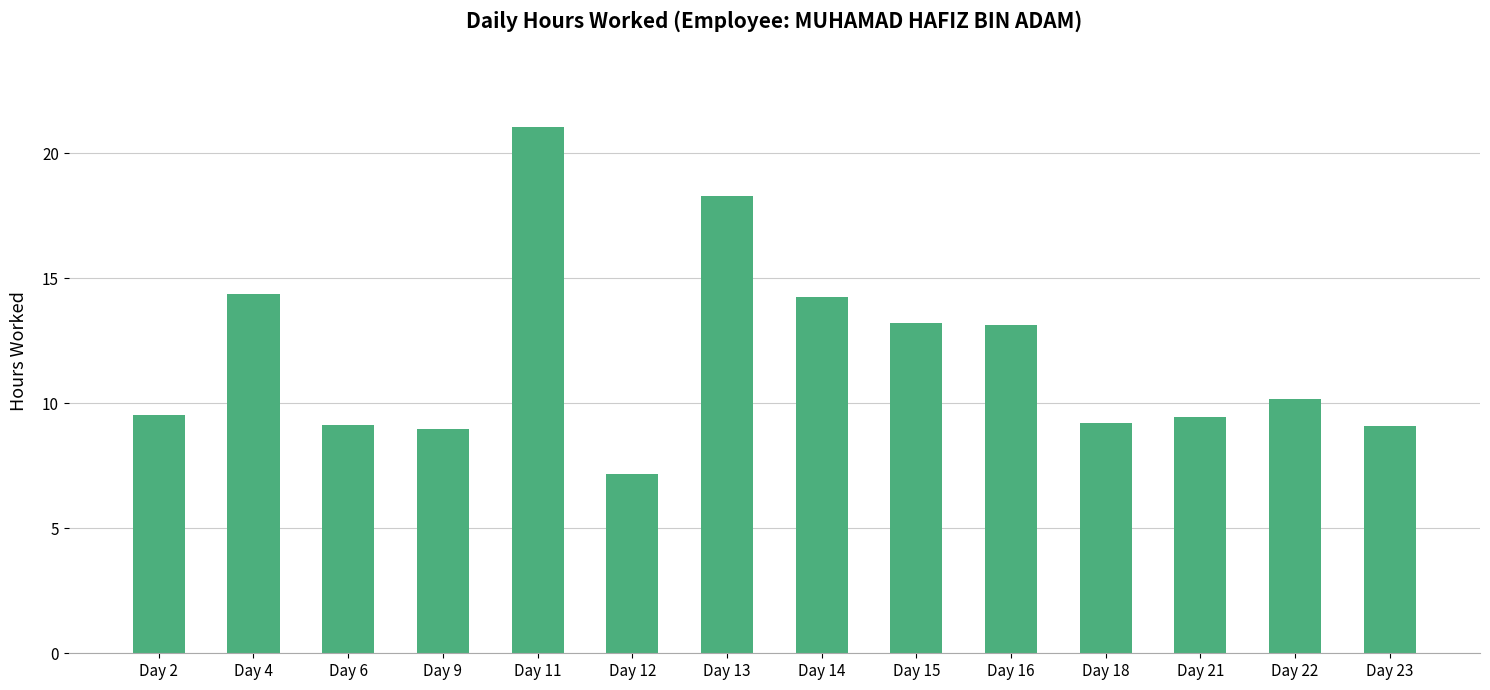

Which label corresponds to the largest value in the chart?

Day 11